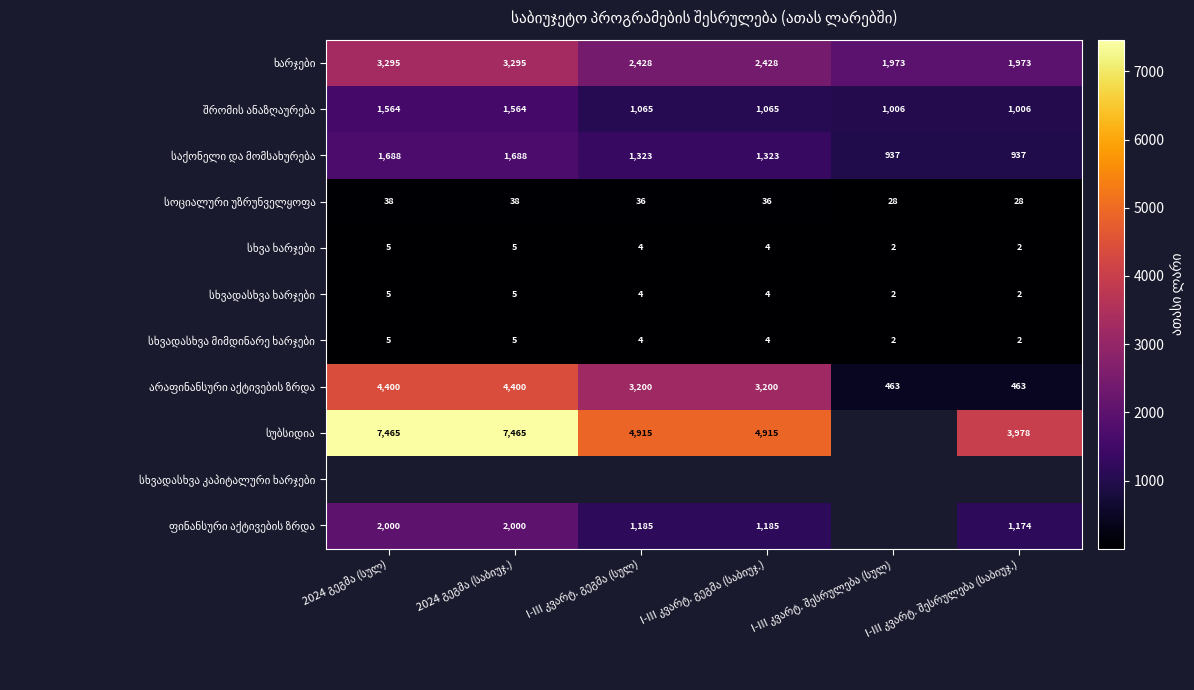

What is the maximum value for საქონელი და მომსახურება?

1688.0